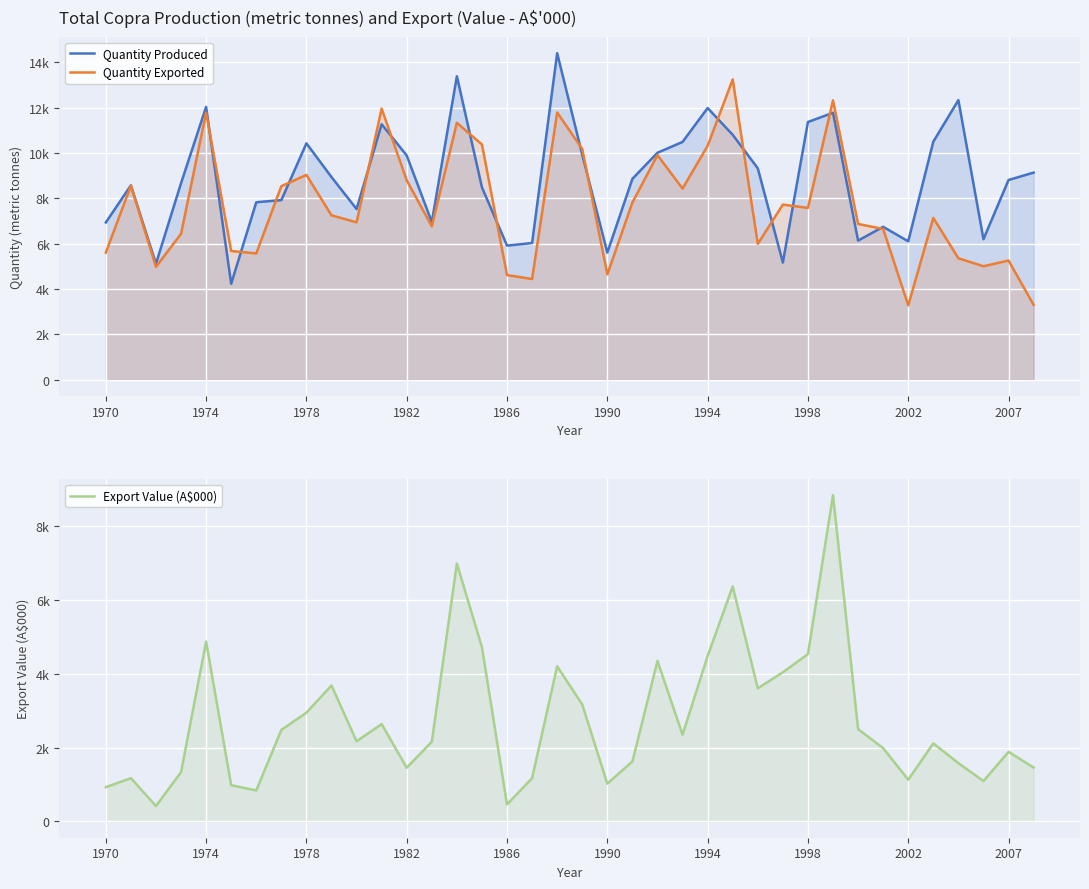

How many values in the Export Value (A$000) series are below 2171?

19